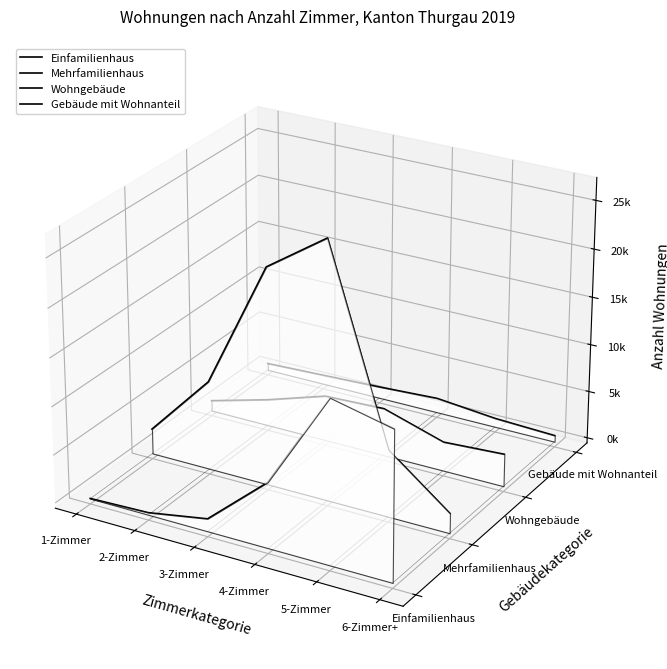

Rank the categories by Gebäude mit Wohnanteil value from lowest to highest.

6-Zimmer+, 5-Zimmer, 4-Zimmer, 3-Zimmer, 2-Zimmer, 1-Zimmer